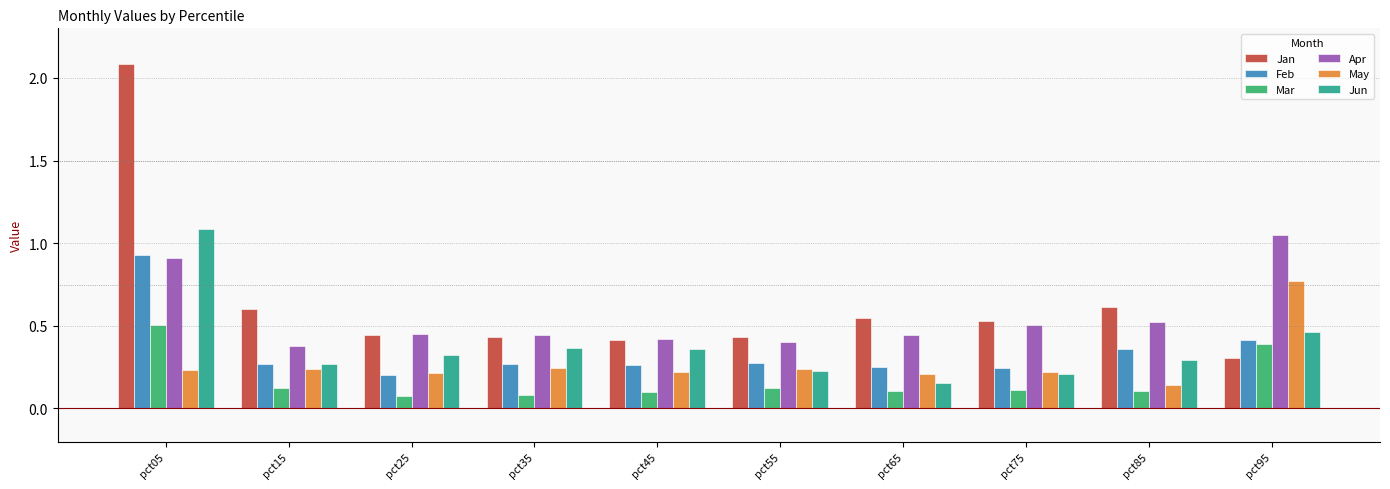

Which series has the largest range (max minus min)?

Jan